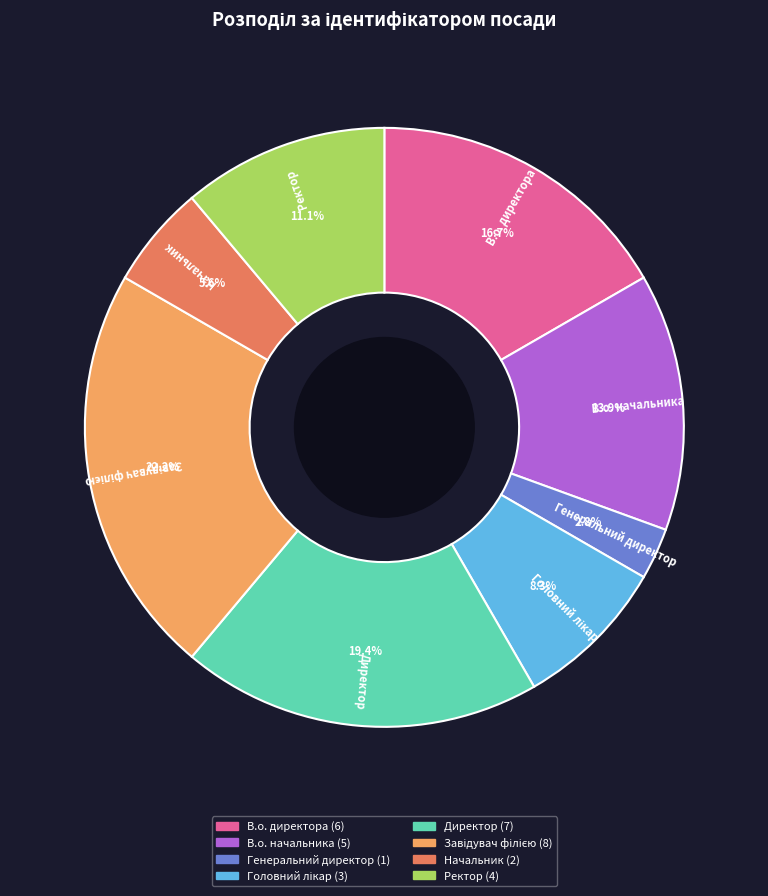

Is Ректор the majority of the pie?

No